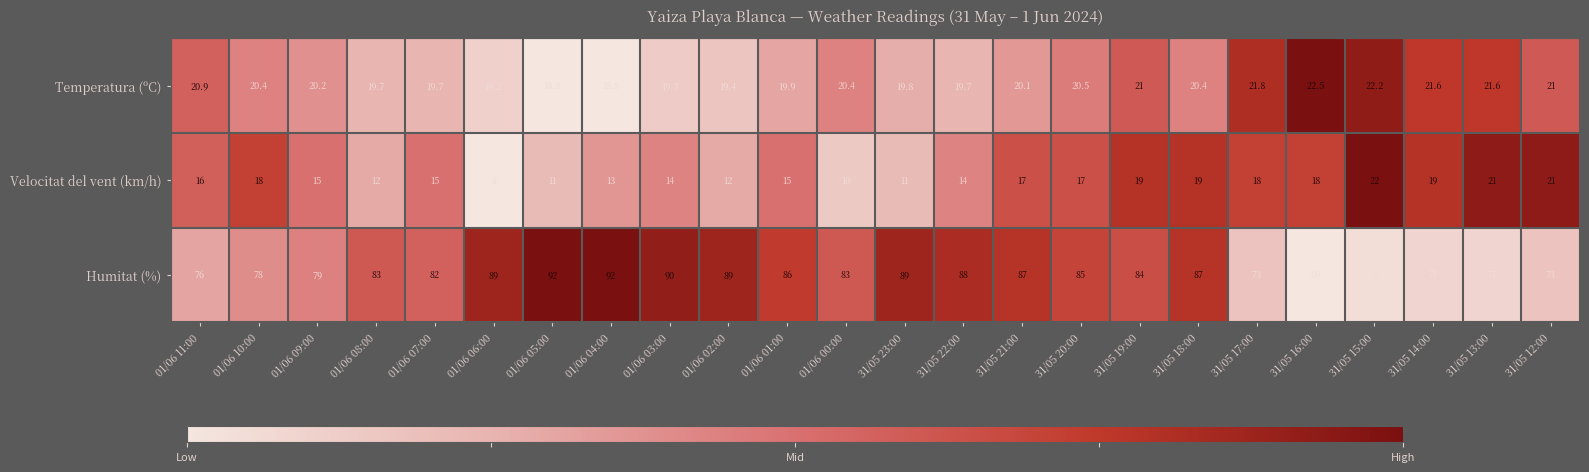

What is the greatest value displayed?

92.0